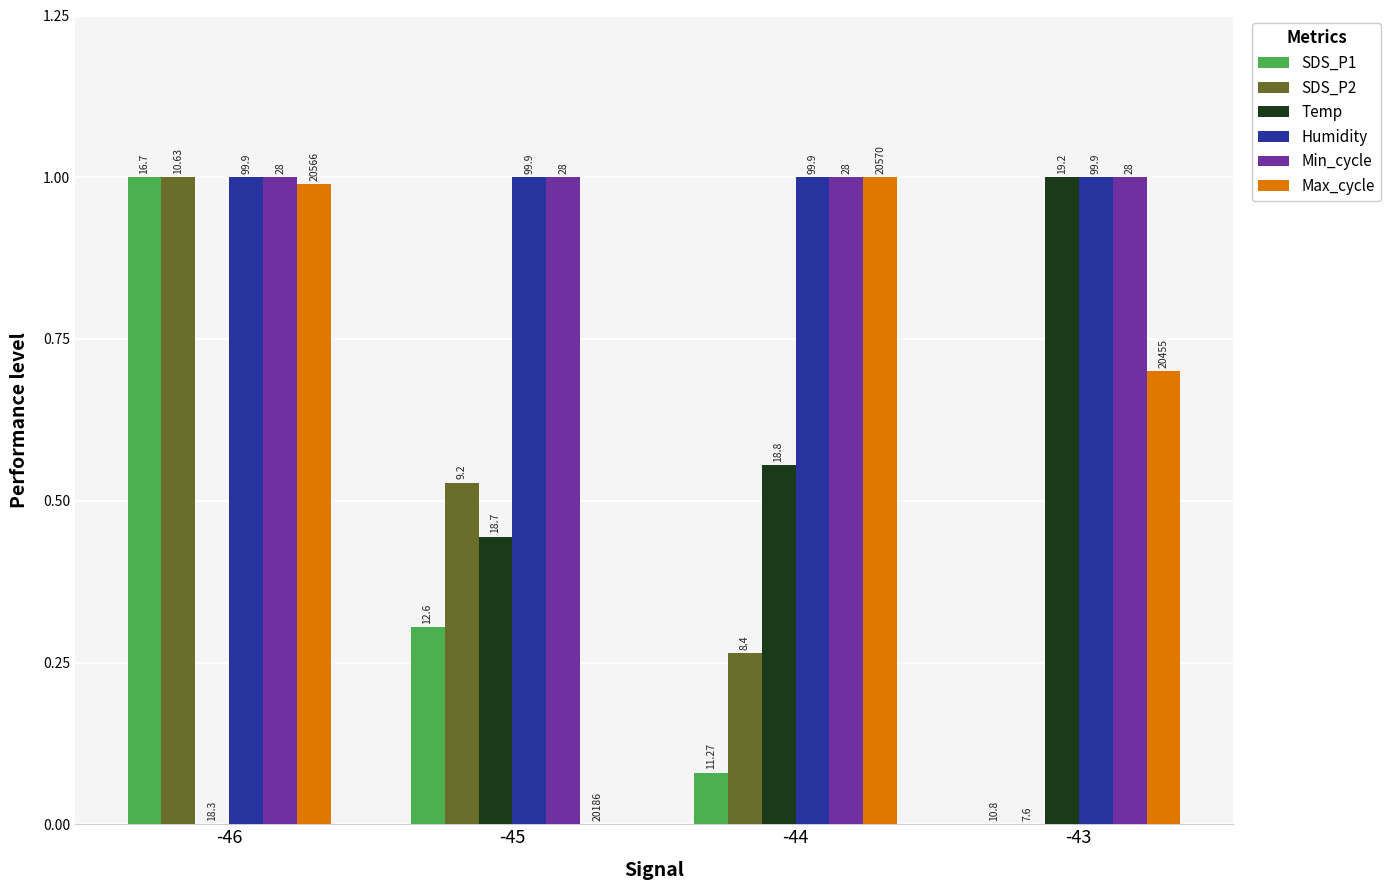

What are all the series names shown in the legend?

SDS_P1, SDS_P2, Temp, Humidity, Min_cycle, Max_cycle